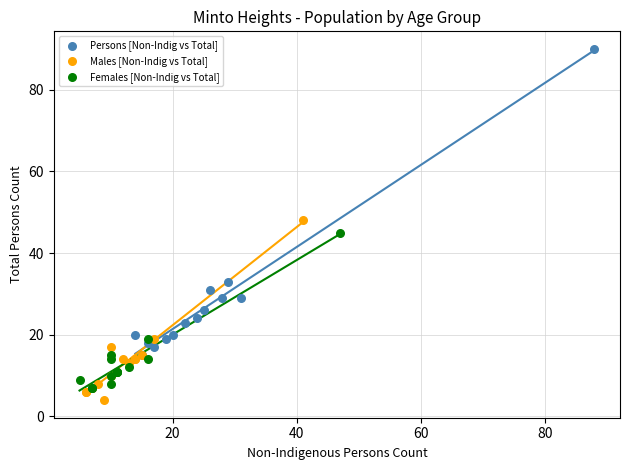

Which series contains the highest Y value?

Persons [Non-Indig vs Total]